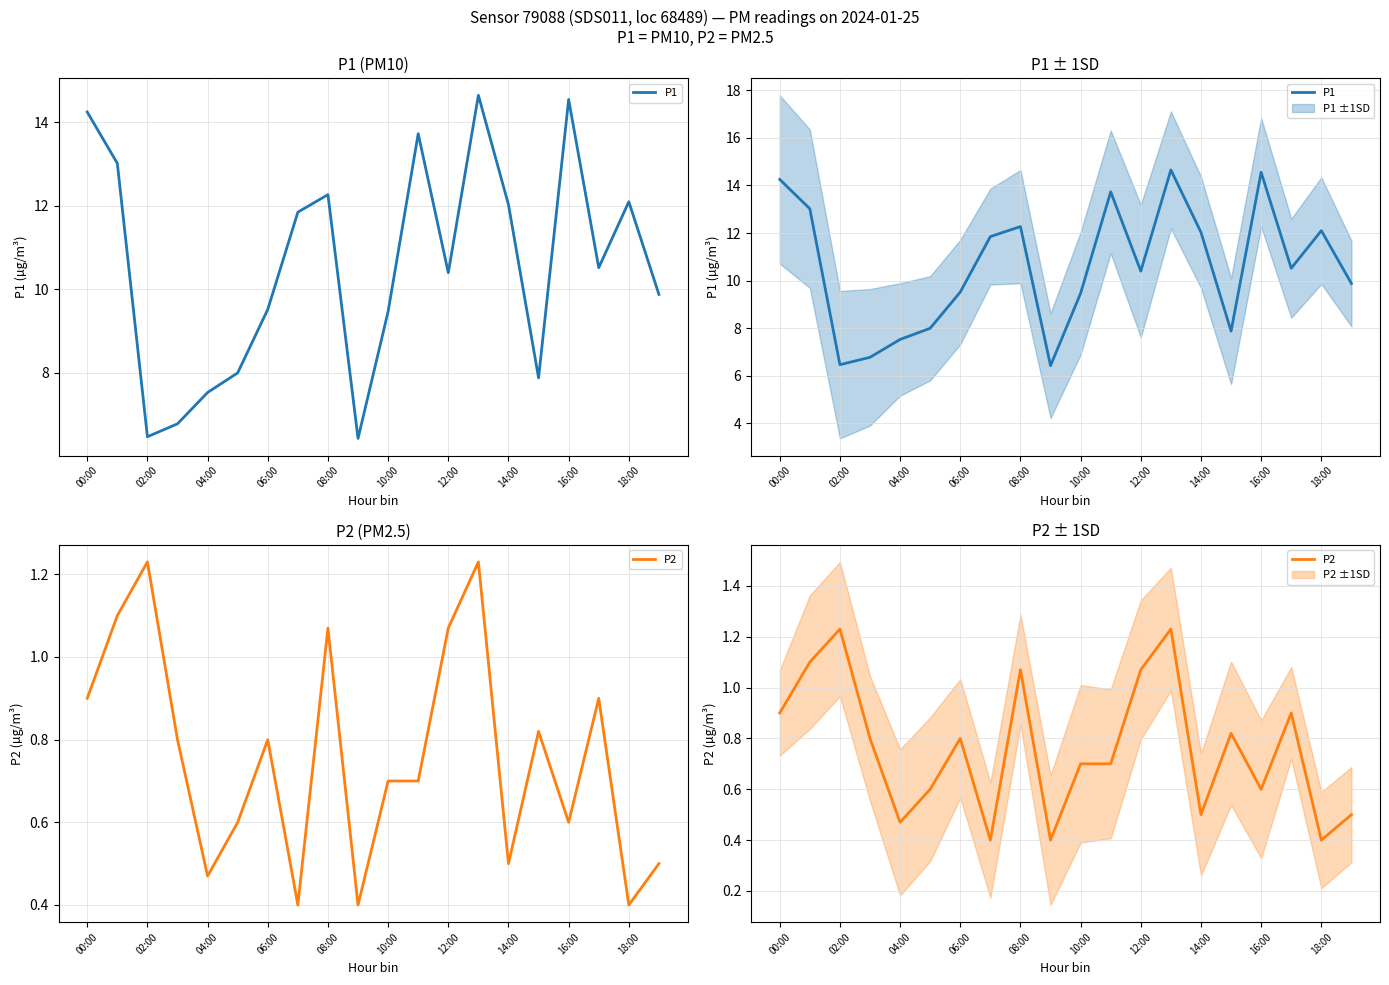

Which series changed the most between 02:00 and 08:00?

P1